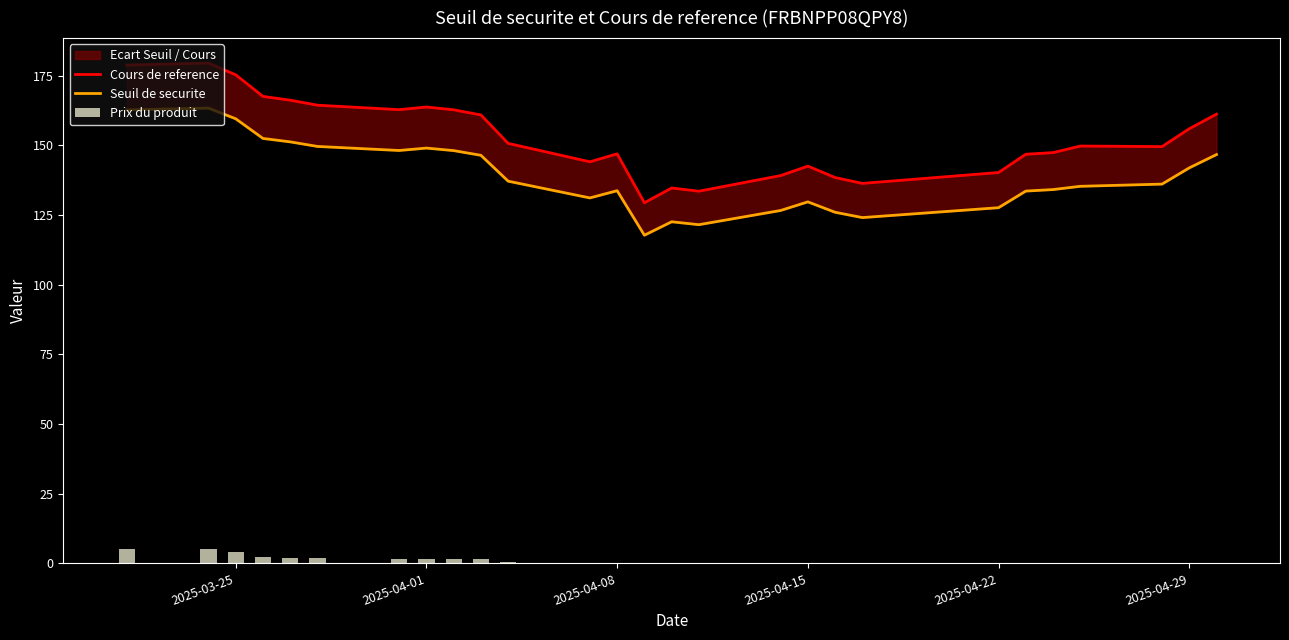

Reading left to right, what are all the values shown in this chart?

Cours de reference: 178.8	179.4	175.2	167.5	166.2	164.3	162.8	163.7	162.7	160.8	150.7	144.1	146.9	129.3	134.7	133.5	139.1	142.5	138.4	136.3	140.2	146.8	147.3	149.7	149.5	155.9	161.2
Seuil de securite: 162.7	163.3	159.5	152.4	151.2	149.6	148.1	149.0	148.1	146.4	137.1	131.1	133.7	117.7	122.5	121.5	126.6	129.7	125.9	124.0	127.6	133.5	134.1	135.3	136.0	141.9	146.6
Prix du produit: 5.0	5.2	4.0	2.2	2.0	1.8	1.6	1.7	1.6	1.4	0.5	0.1	0.1	0.0	0.0	0.0	0.0	0.0	0.0	0.0	0.0	0.0	0.0	0.0	0.0	0.0	0.0